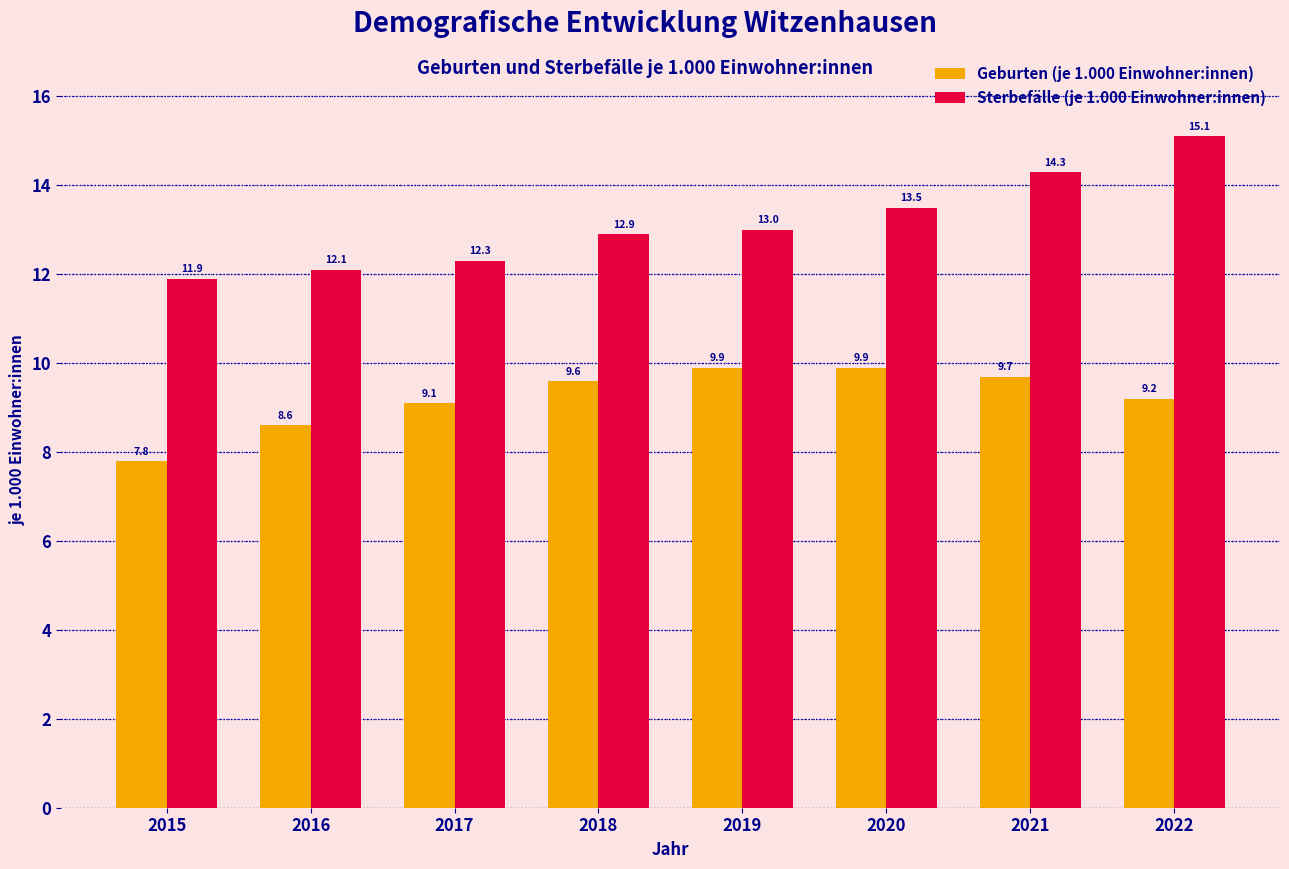

True or false: Sterbefälle (je 1.000 Einwohner:innen) has a value of 13.0 at 2019.

True